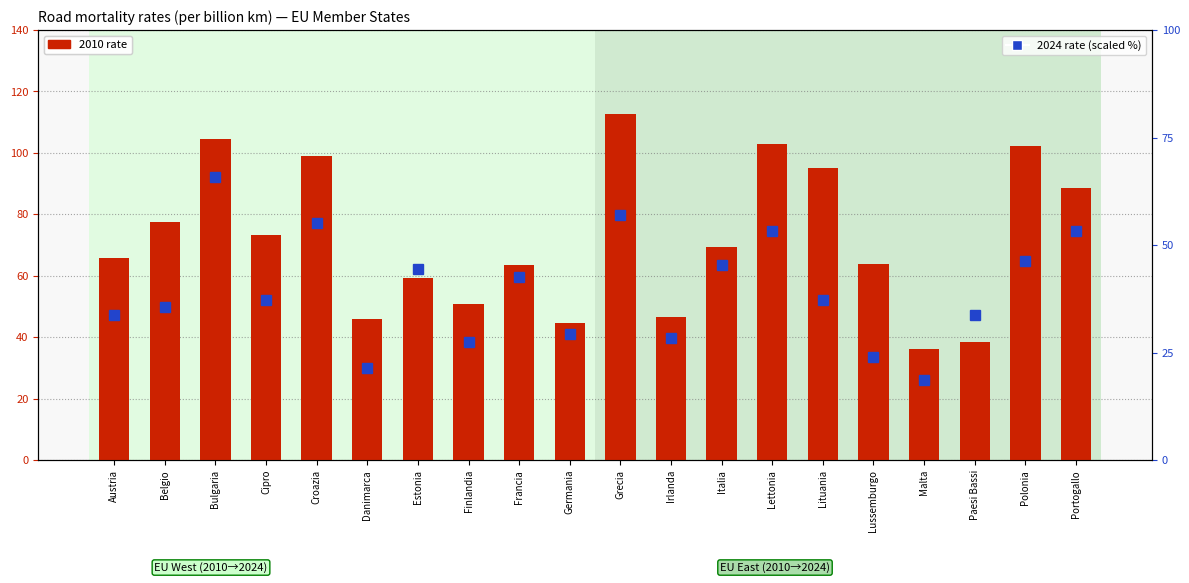

What is the total value across all series at Cipro?

110.5